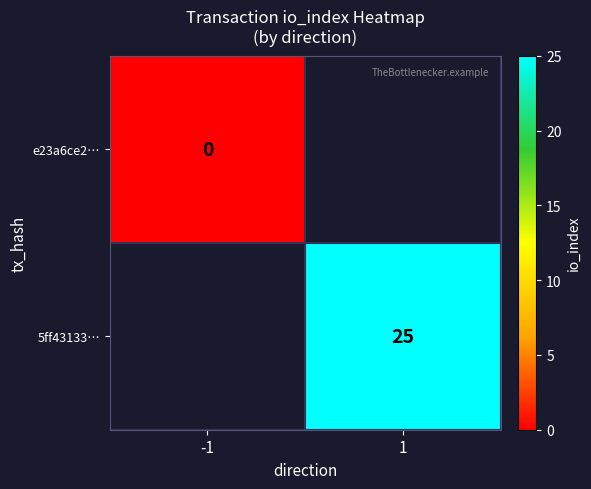

What is the greatest value displayed?

25.0